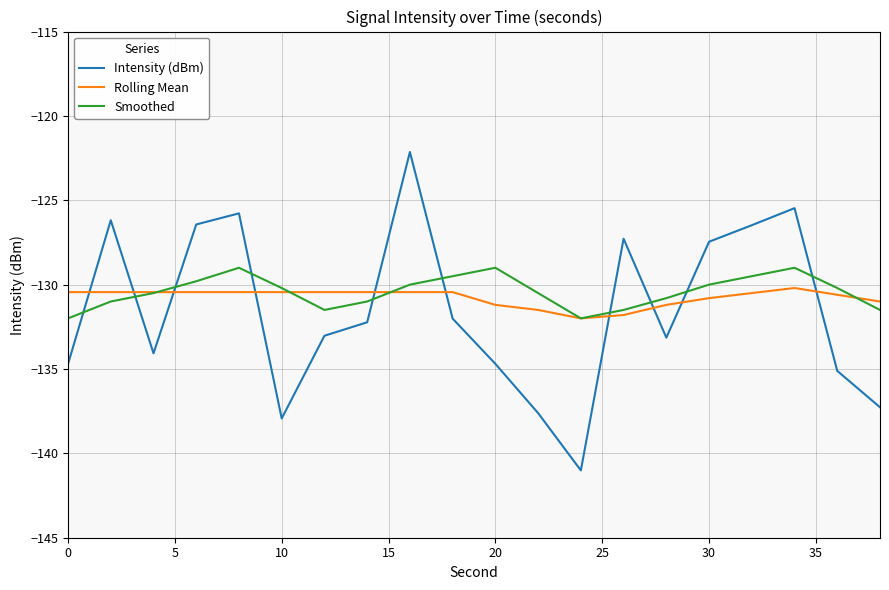

Rank the series by their maximum value, from lowest to highest.

Rolling Mean, Smoothed, Intensity (dBm)